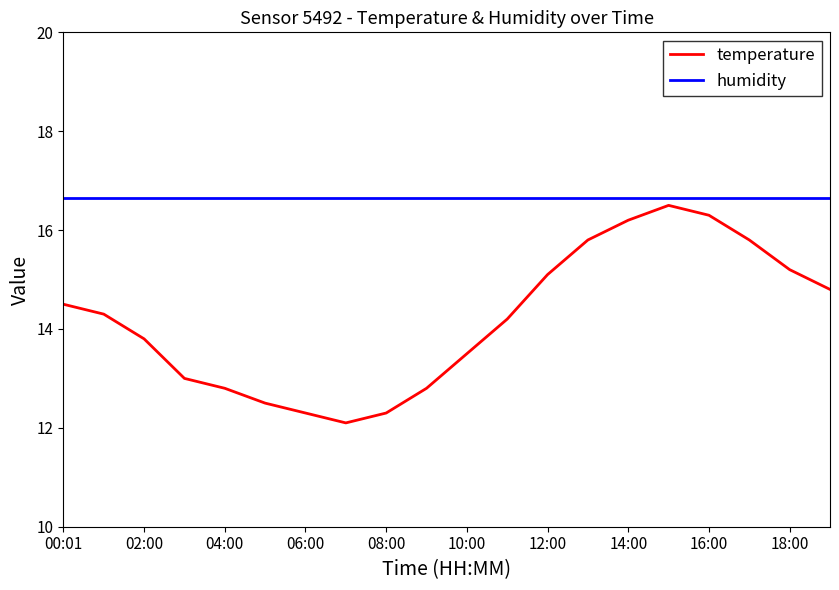

Does the chart have visible grid lines?

No